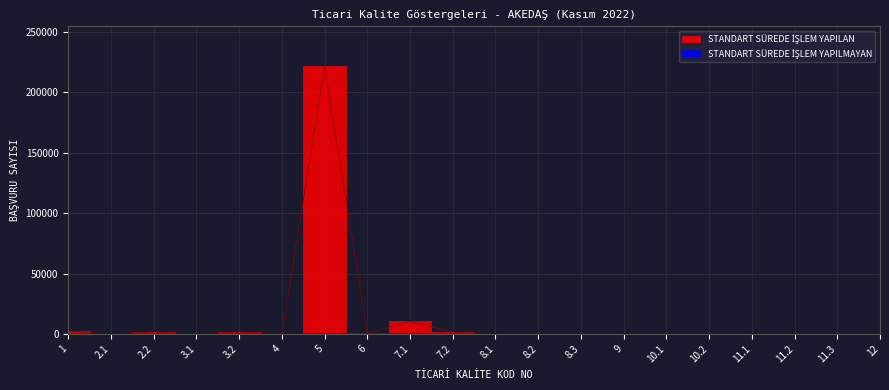

At which label does STANDART SÜREDE İŞLEM YAPILAN reach its peak?

5